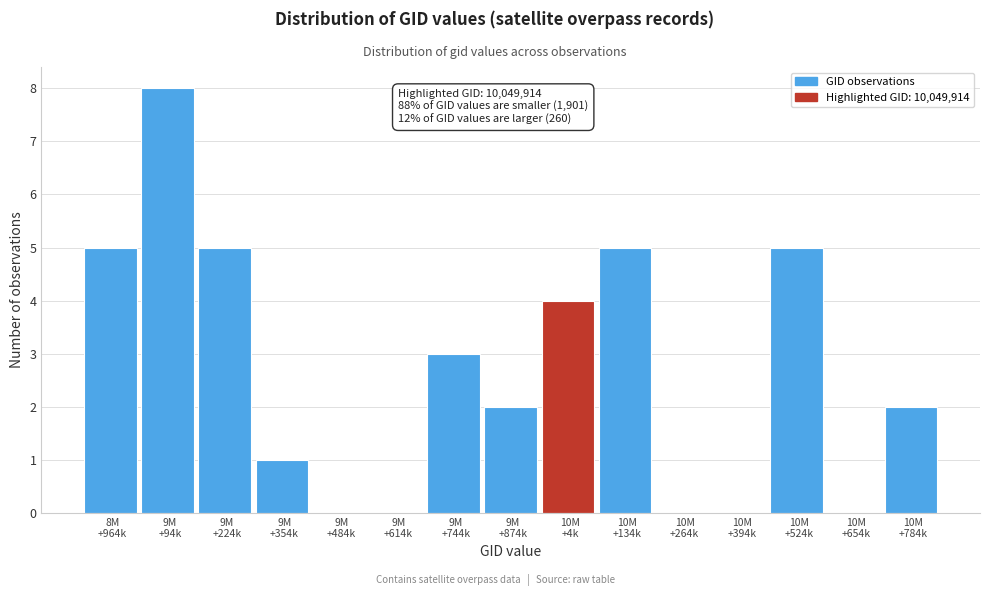

What is the sum of all values?

40